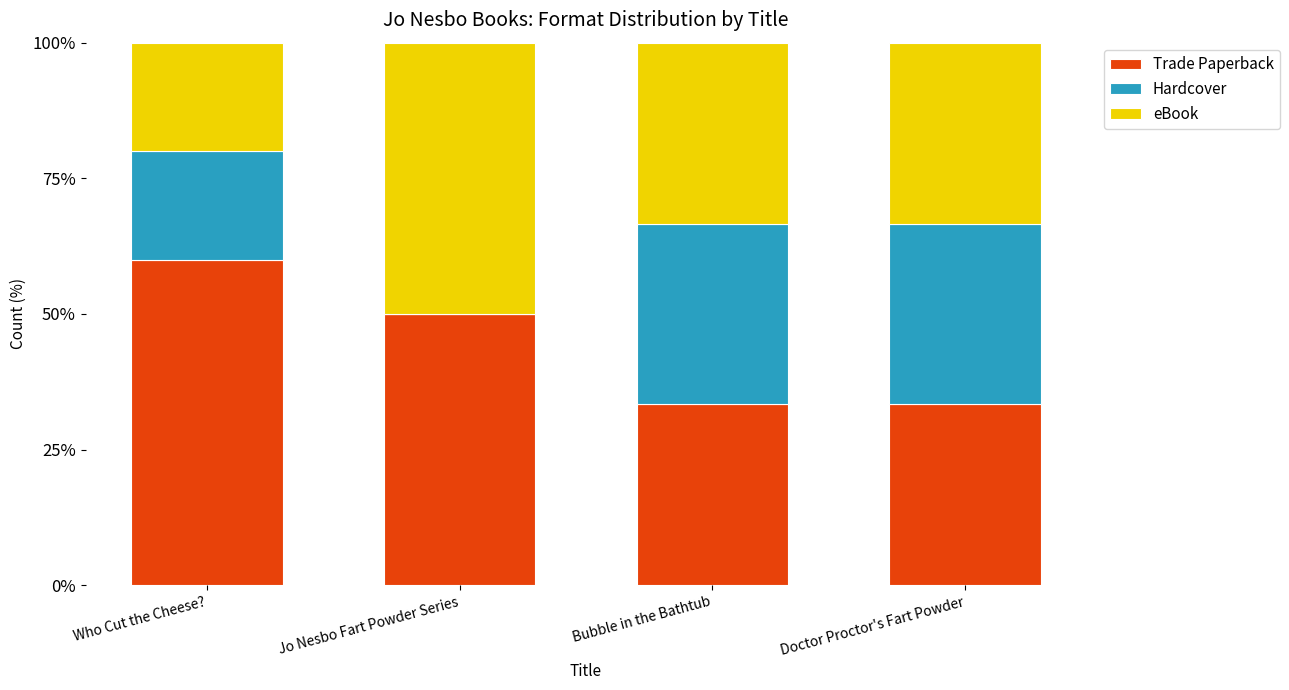

The value of Trade Paperback at Doctor Proctor's Fart Powder is 56.3. True or false?

False